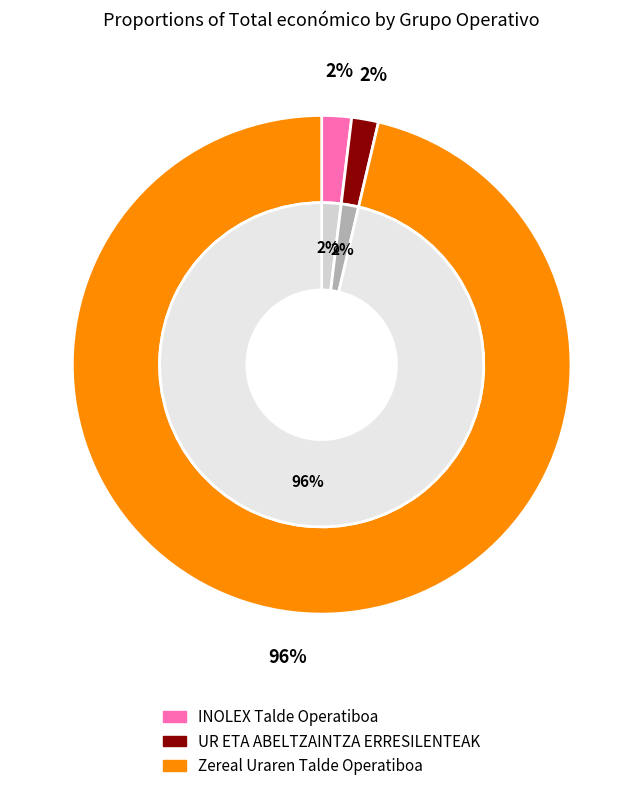

What is the total percentage of INOLEX Talde Operatiboa and Zereal Uraren Talde Operatiboa?

98.3%